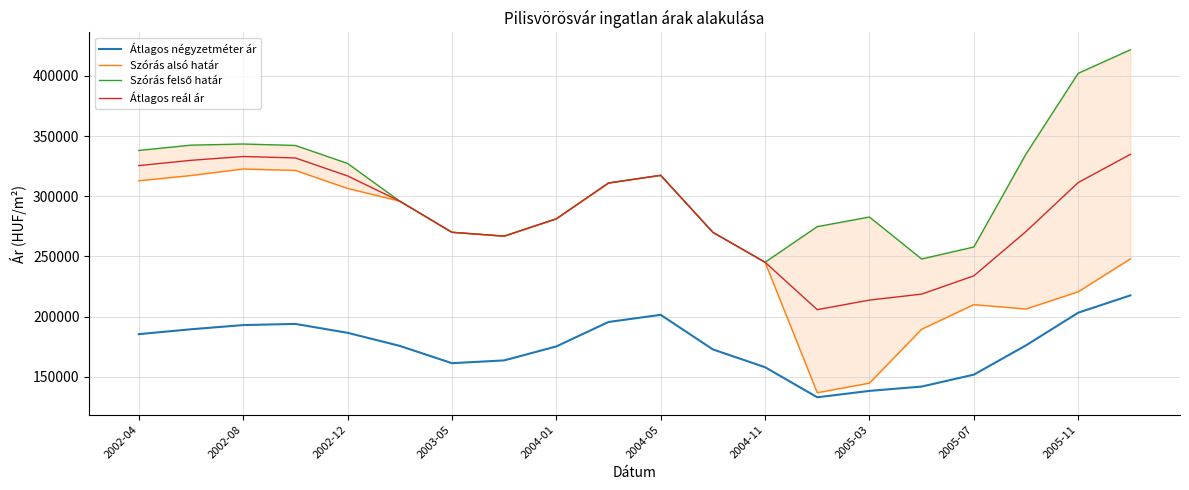

How many values in the Szórás felső határ series are below 310979?

10